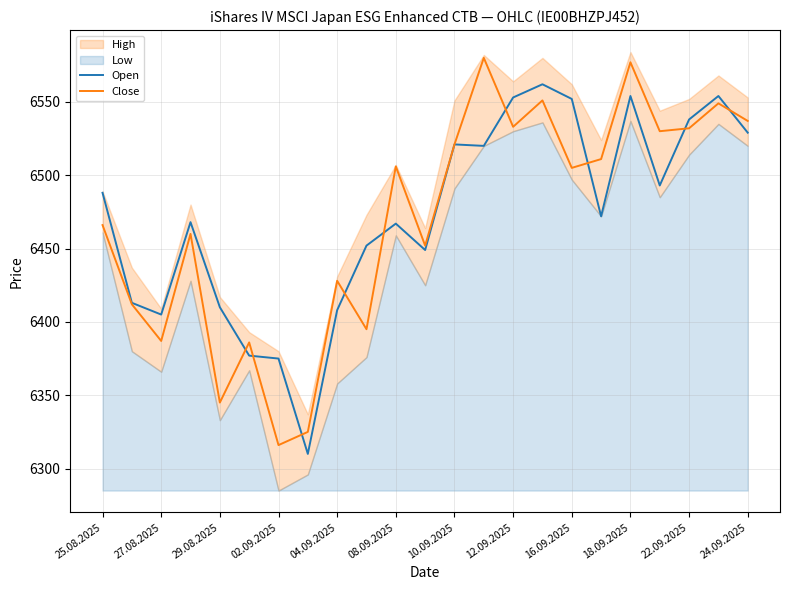

What is the minimum value for Open?

6310